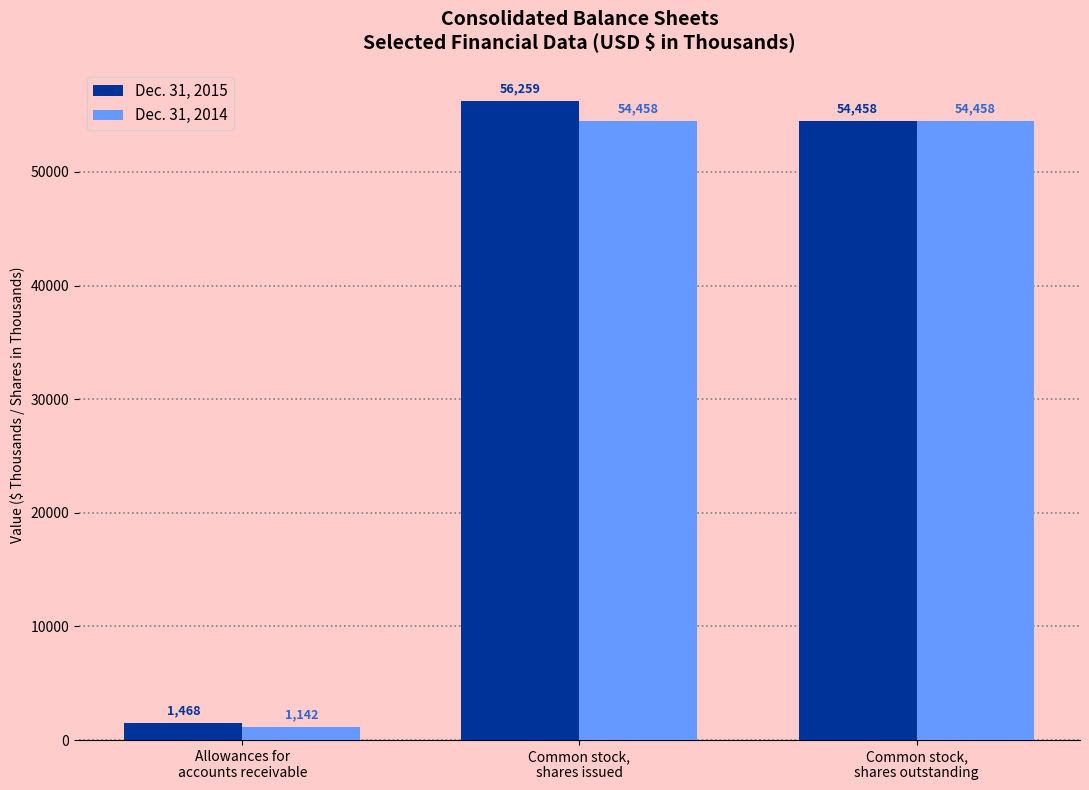

What is the label of the 3rd bar from the right?

Allowances for
accounts receivable